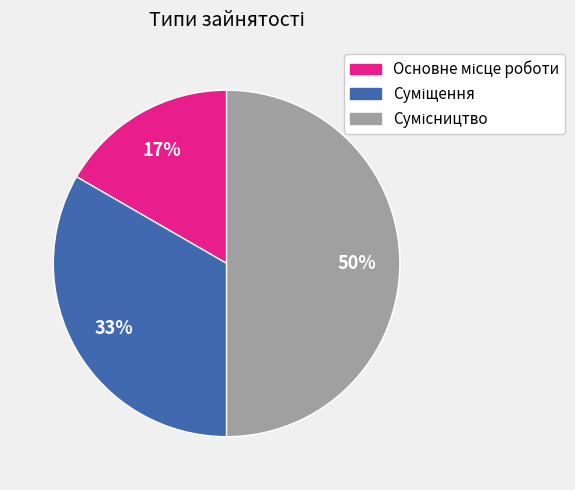

To the nearest percent, what is the difference between the largest and smallest slice percentages?

33%